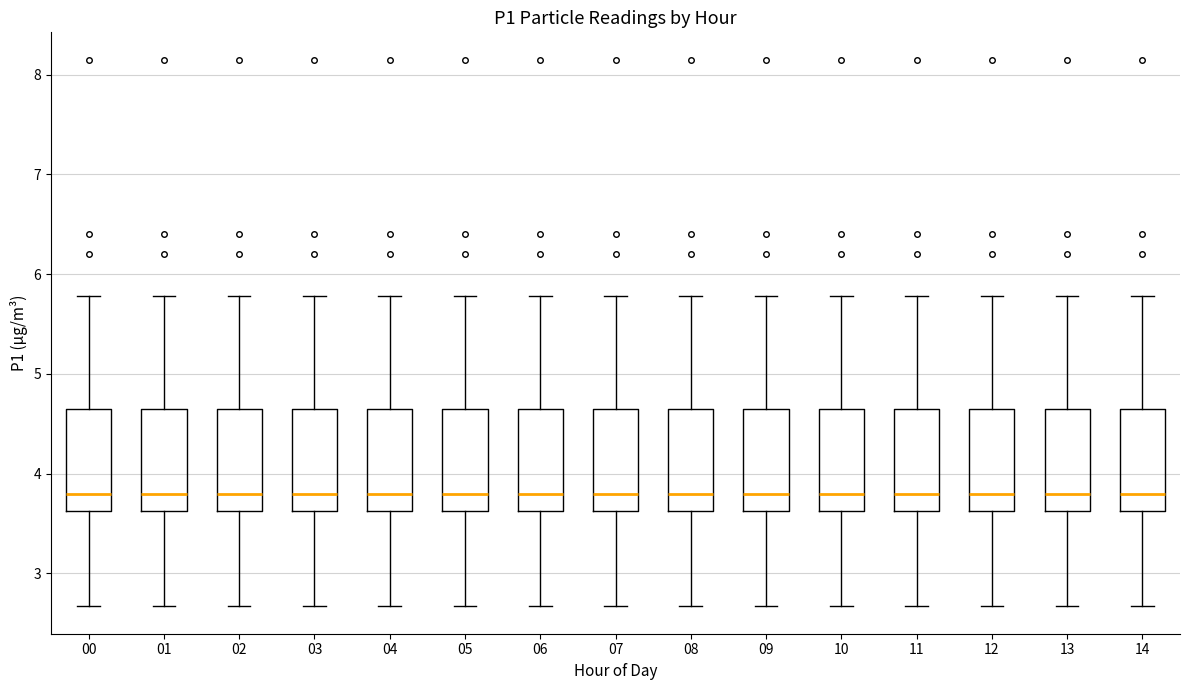

Reading left to right, transcribe this box plot: for each box, give where its median line is, the range the box spans, and where its two whiskers end, as read against the y-axis. The values are not printed on the chart, so give them approximately, as read against the axis.

00: median 3.8, box 3.6 to 4.6, whiskers 2.7 to 5.8
01: median 3.8, box 3.6 to 4.6, whiskers 2.7 to 5.8
02: median 3.8, box 3.6 to 4.6, whiskers 2.7 to 5.8
03: median 3.8, box 3.6 to 4.6, whiskers 2.7 to 5.8
04: median 3.8, box 3.6 to 4.6, whiskers 2.7 to 5.8
05: median 3.8, box 3.6 to 4.6, whiskers 2.7 to 5.8
06: median 3.8, box 3.6 to 4.6, whiskers 2.7 to 5.8
07: median 3.8, box 3.6 to 4.6, whiskers 2.7 to 5.8
08: median 3.8, box 3.6 to 4.6, whiskers 2.7 to 5.8
09: median 3.8, box 3.6 to 4.6, whiskers 2.7 to 5.8
10: median 3.8, box 3.6 to 4.6, whiskers 2.7 to 5.8
11: median 3.8, box 3.6 to 4.6, whiskers 2.7 to 5.8
12: median 3.8, box 3.6 to 4.6, whiskers 2.7 to 5.8
13: median 3.8, box 3.6 to 4.6, whiskers 2.7 to 5.8
14: median 3.8, box 3.6 to 4.6, whiskers 2.7 to 5.8